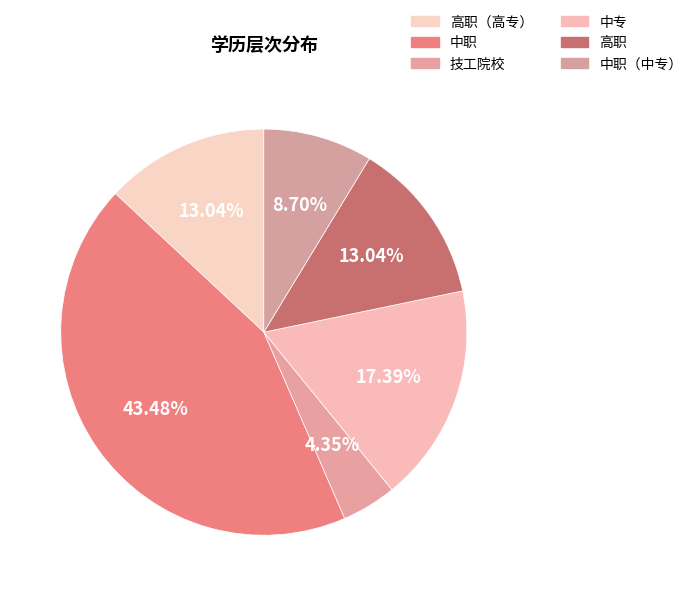

How many slices are in this pie chart?

6